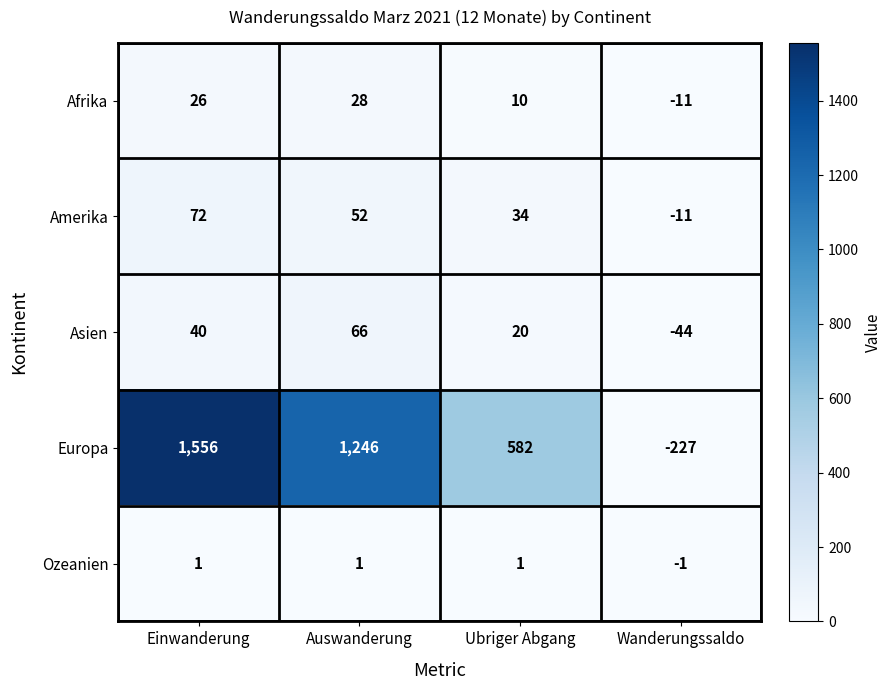

What is the sum of the Amerika values at Ubriger Abgang and Einwanderung?

106